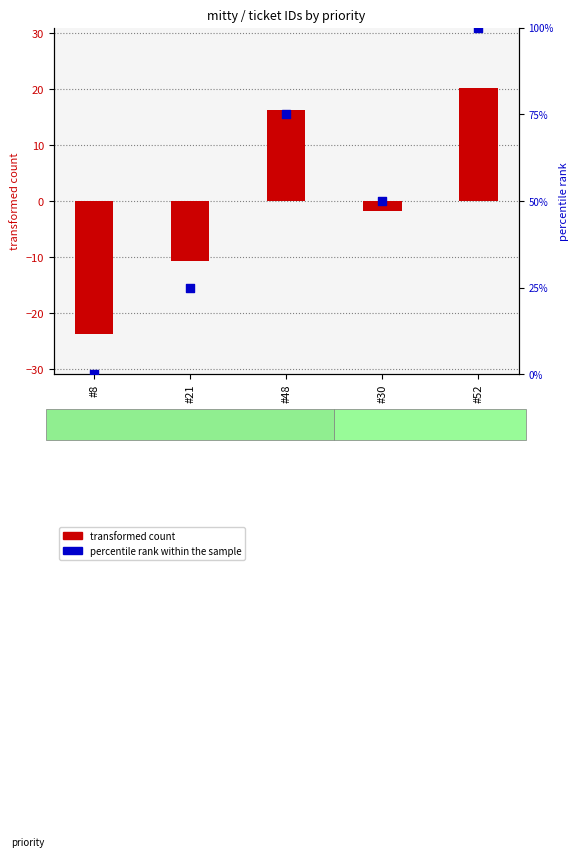

Is the value of percentile rank within the sample at #52 greater than the value of transformed count at #52?

Yes